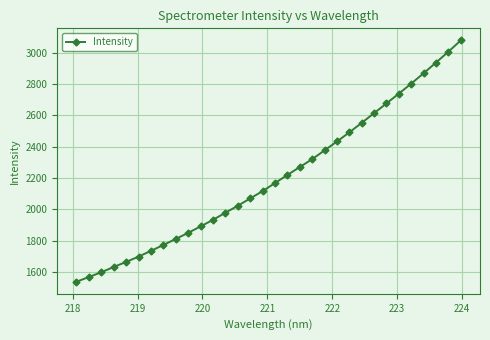

True or false: the data has more than 2 interior local peaks.

False